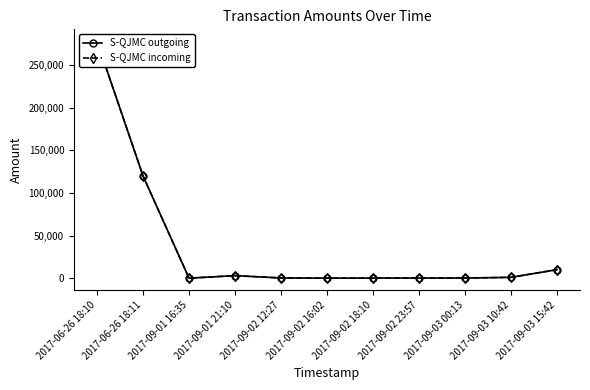

Where does the S-QJMC outgoing series first go above 239?

2017-06-26 18:10